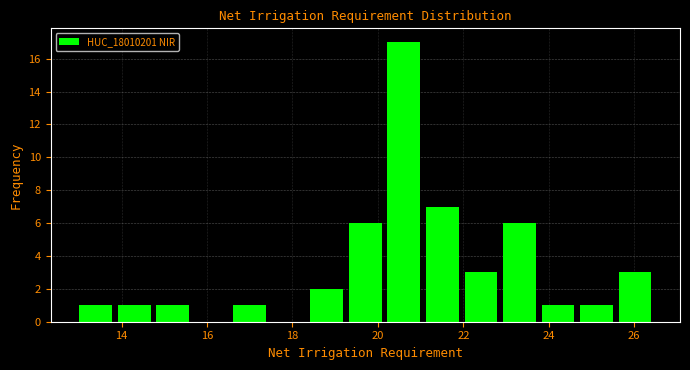

Reading left to right, transcribe this chart: for each bar, give the range it covers on the x-axis and its height. Neither the bar edges nor the heights are printed on the chart, so give them approximately, as read against the axes.

13.0 to 13.8: 1
13.8 to 14.8: 1
14.8 to 15.6: 1
15.6 to 16.6: 0
16.6 to 17.4: 1
17.4 to 18.4: 0
18.4 to 19.2: 2
19.2 to 20.2: 6
20.2 to 21.0: 17
21.0 to 22.0: 7
22.0 to 22.8: 3
22.8 to 23.8: 6
23.8 to 24.6: 1
24.6 to 25.6: 1
25.6 to 26.4: 3